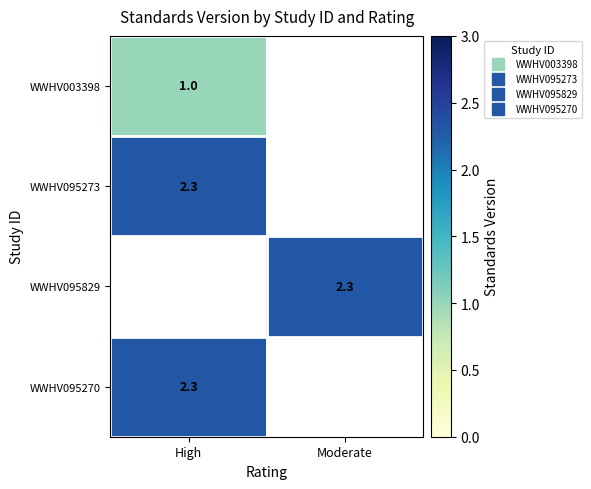

What is the highest value of the WWHV095270 series?

2.3